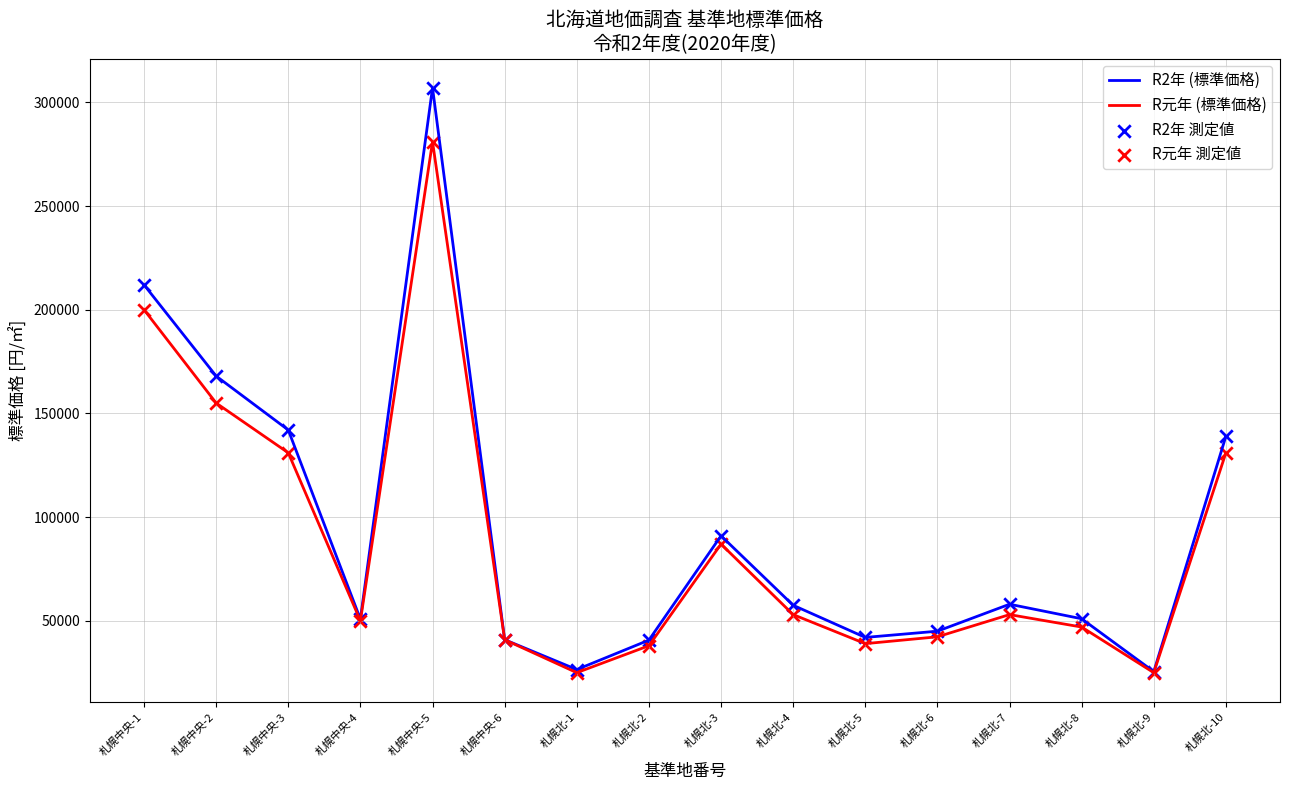

What is the highest value of the R元年 (標準価格) series?

281000